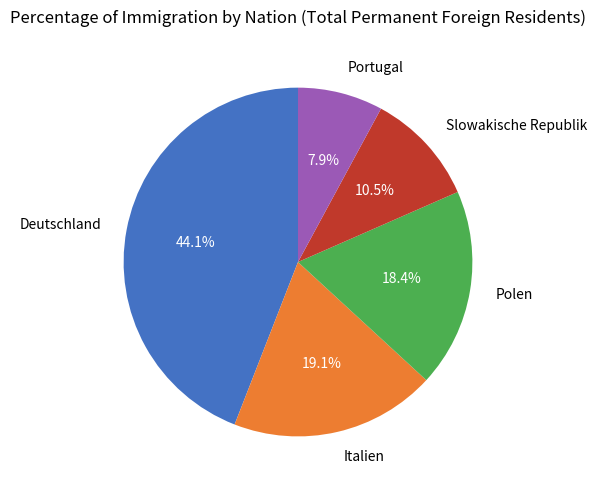

How many slices are in this pie chart?

5